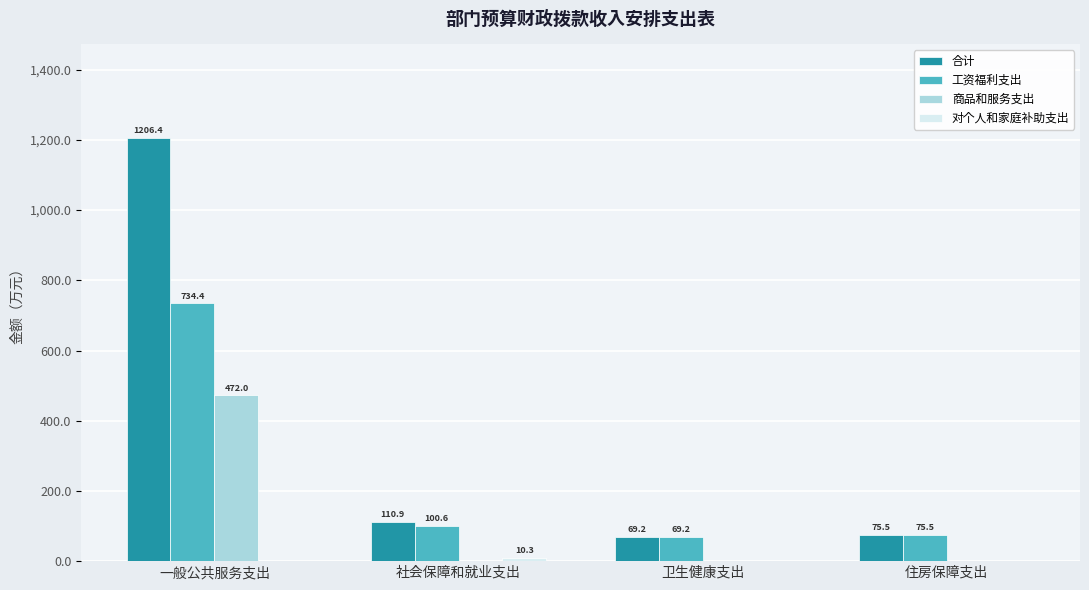

Which series has the largest total across all categories?

合计